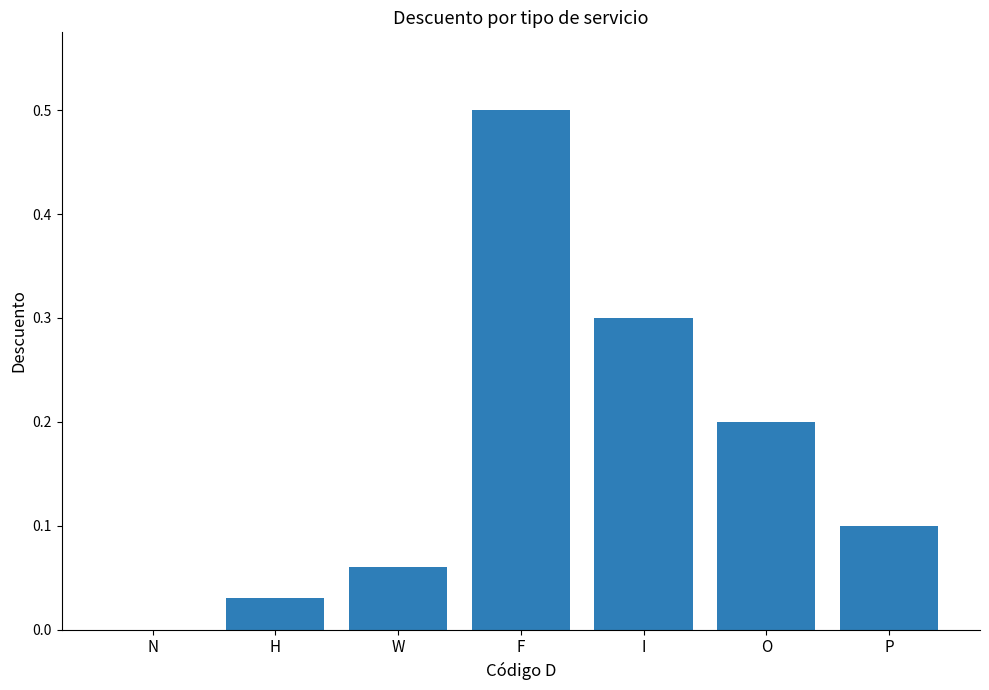

The chart shows a value of 0.2 at N. True or false?

False